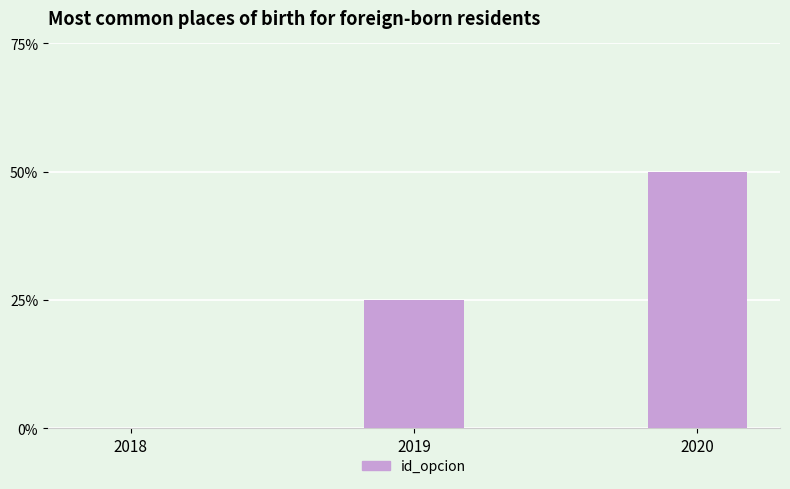

List the labels in order of value, smallest first.

2018, 2019, 2020